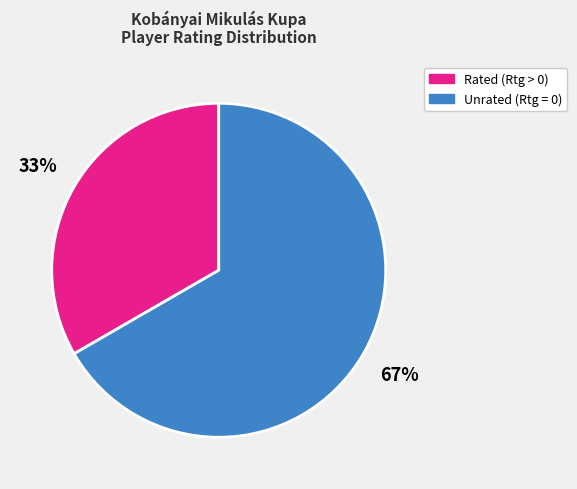

Which category has the biggest portion of the pie?

Unrated (Rtg = 0)